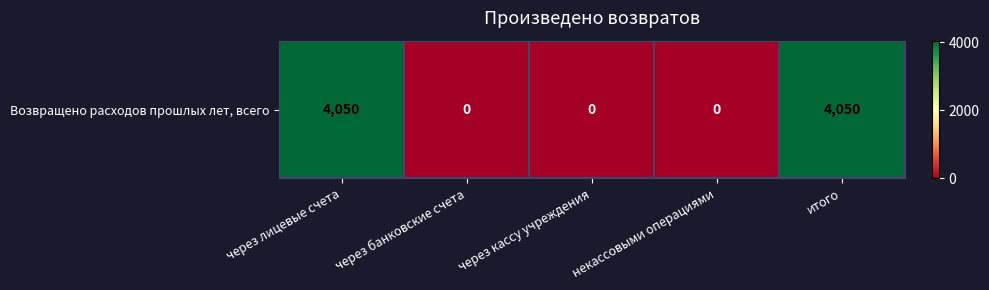

How many values are above zero?

2